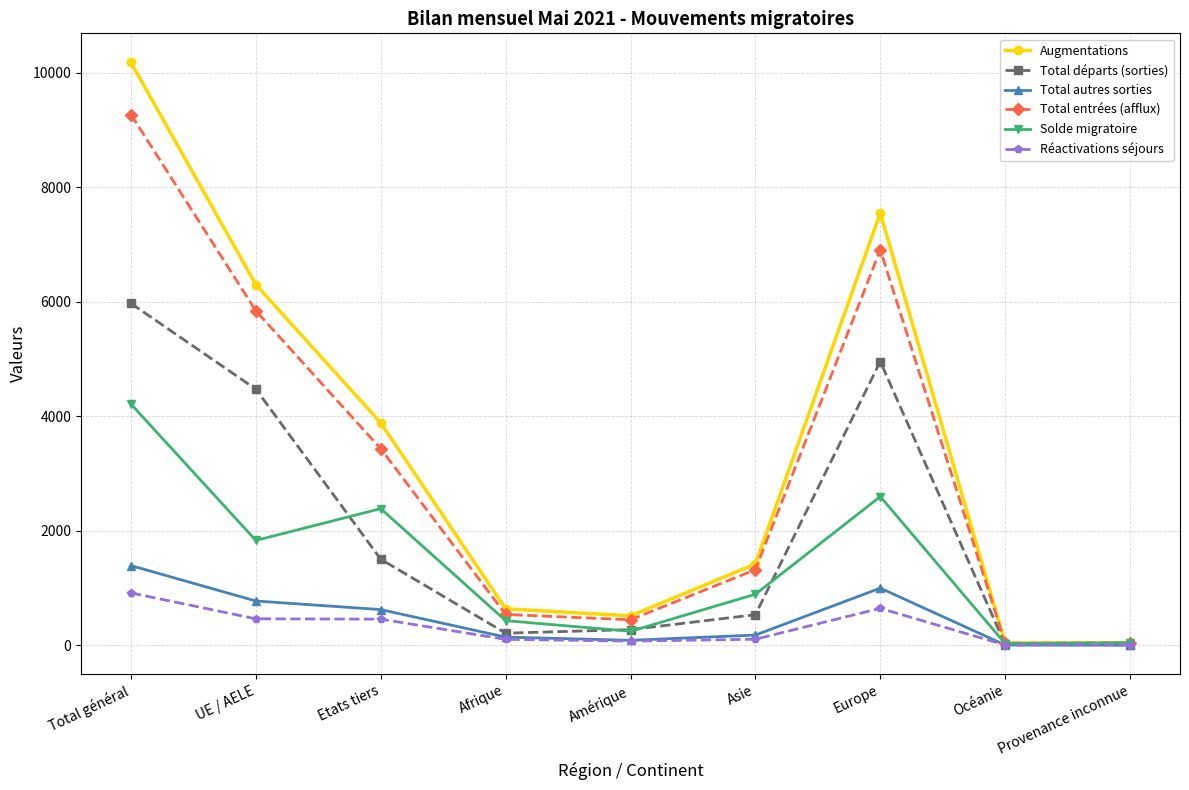

What is the label of the 9th point from the left?

Provenance inconnue